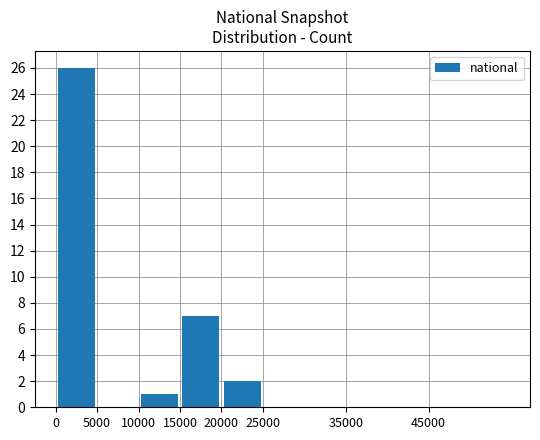

What is the sum of all values?

36